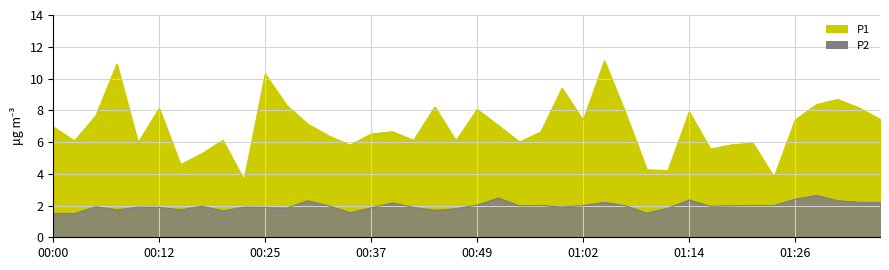

At which label does P1 first exceed 6?

00:00